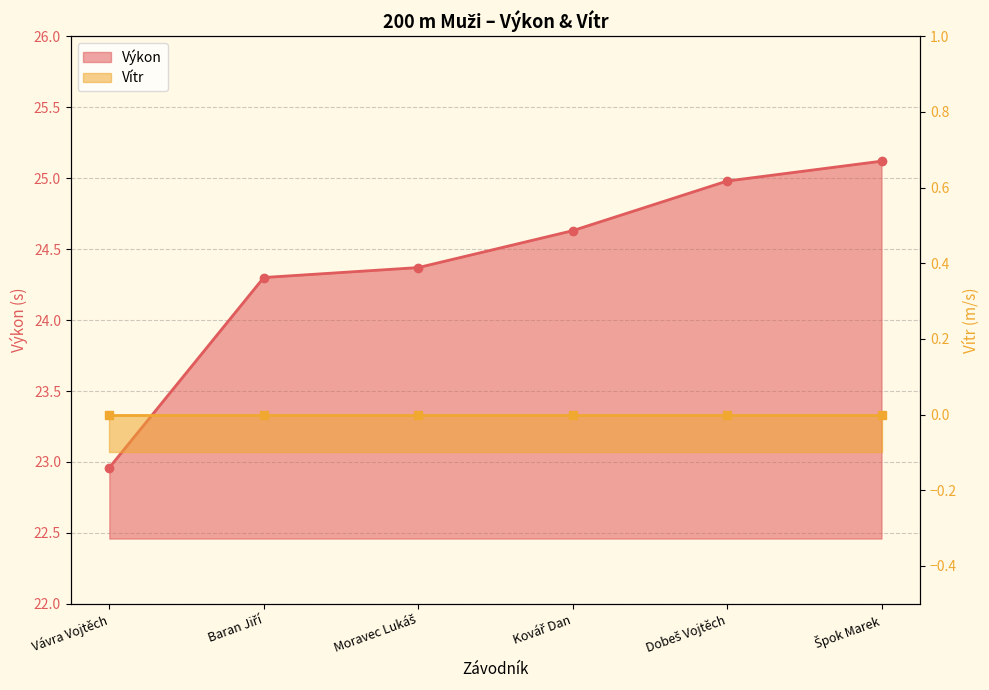

Is it true that the value at Baran Jiří is 41.8?

False